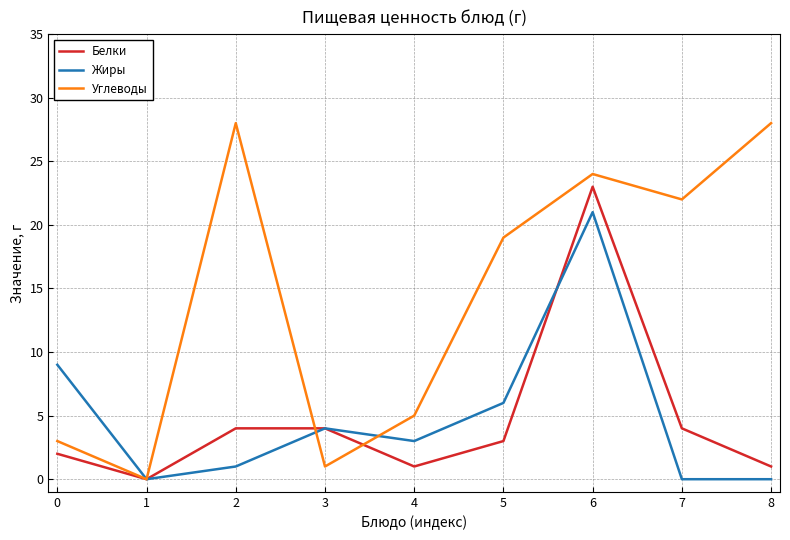

Rank the series at 4 from highest to lowest value.

Углеводы, Жиры, Белки